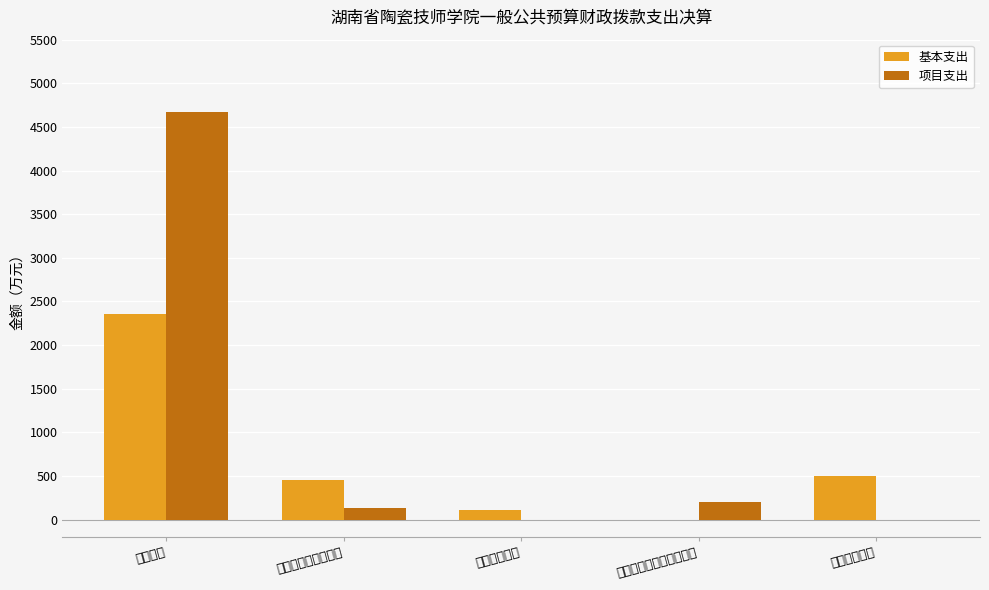

At 资源勘探工业信息等支出, list the series in order from largest to smallest.

项目支出, 基本支出